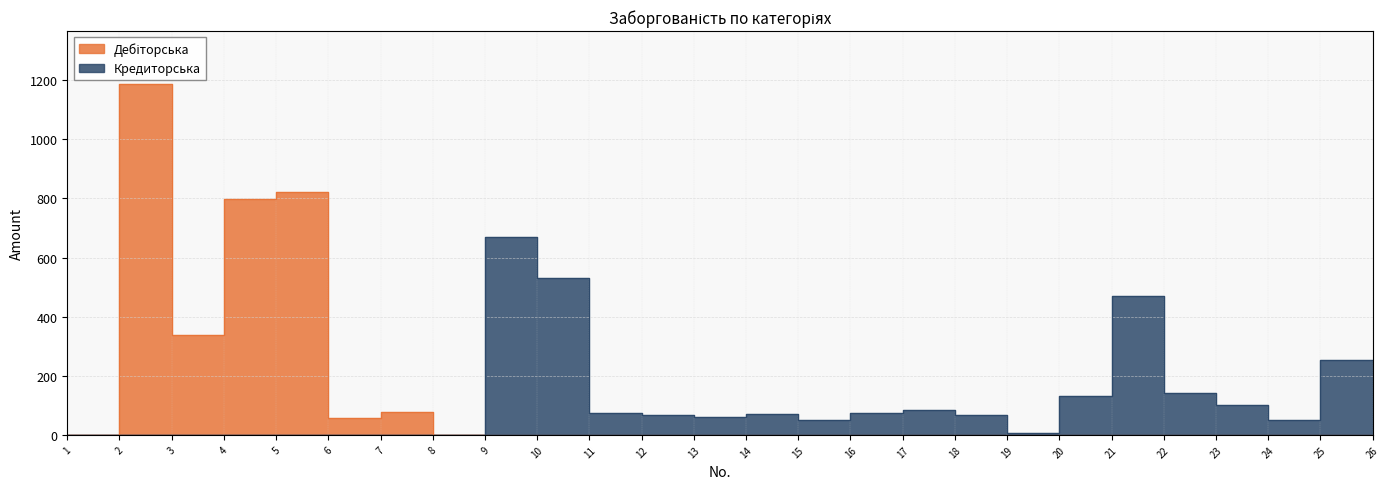

At which label does Кредиторська first exceed 66?

9